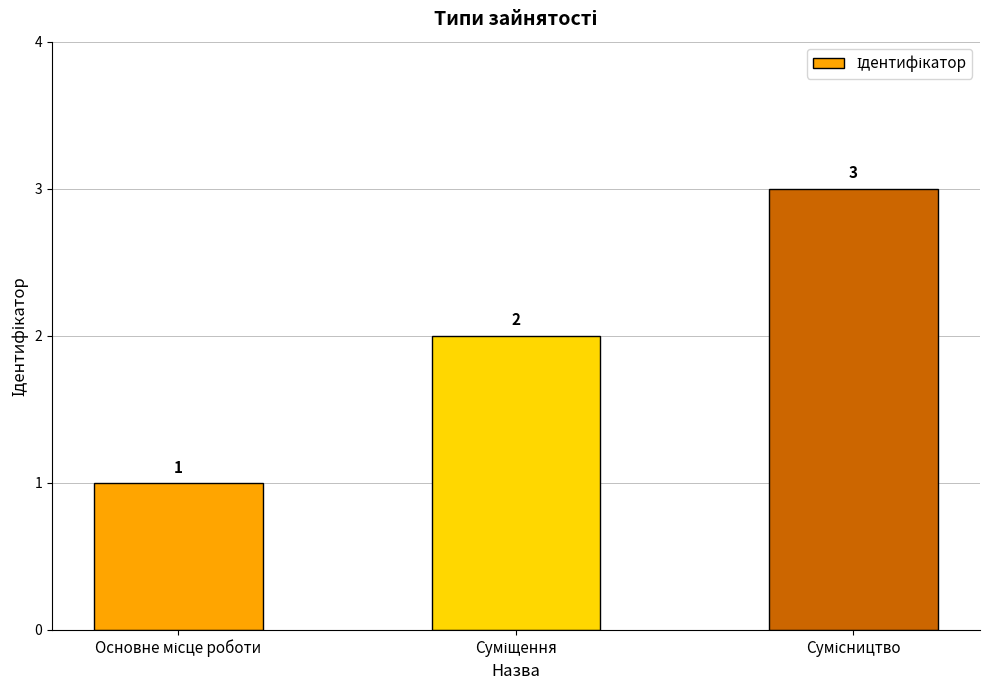

What is the value of the 3rd bar from the left?

3